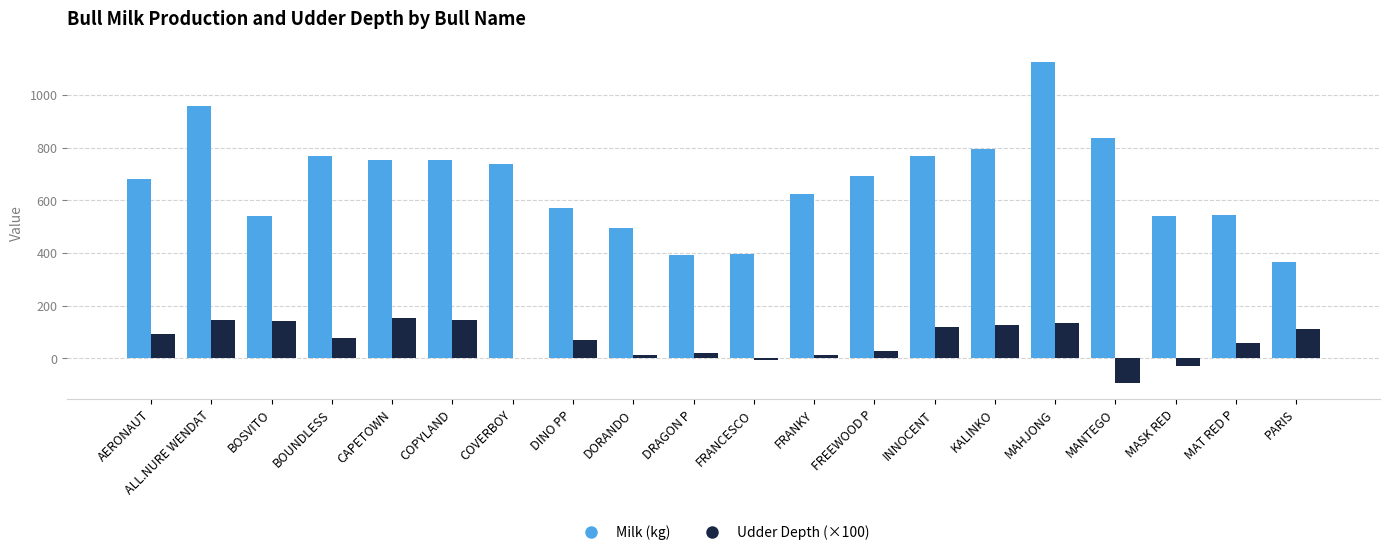

True or false: Milk (kg) has a value of 752.0 at COPYLAND.

True